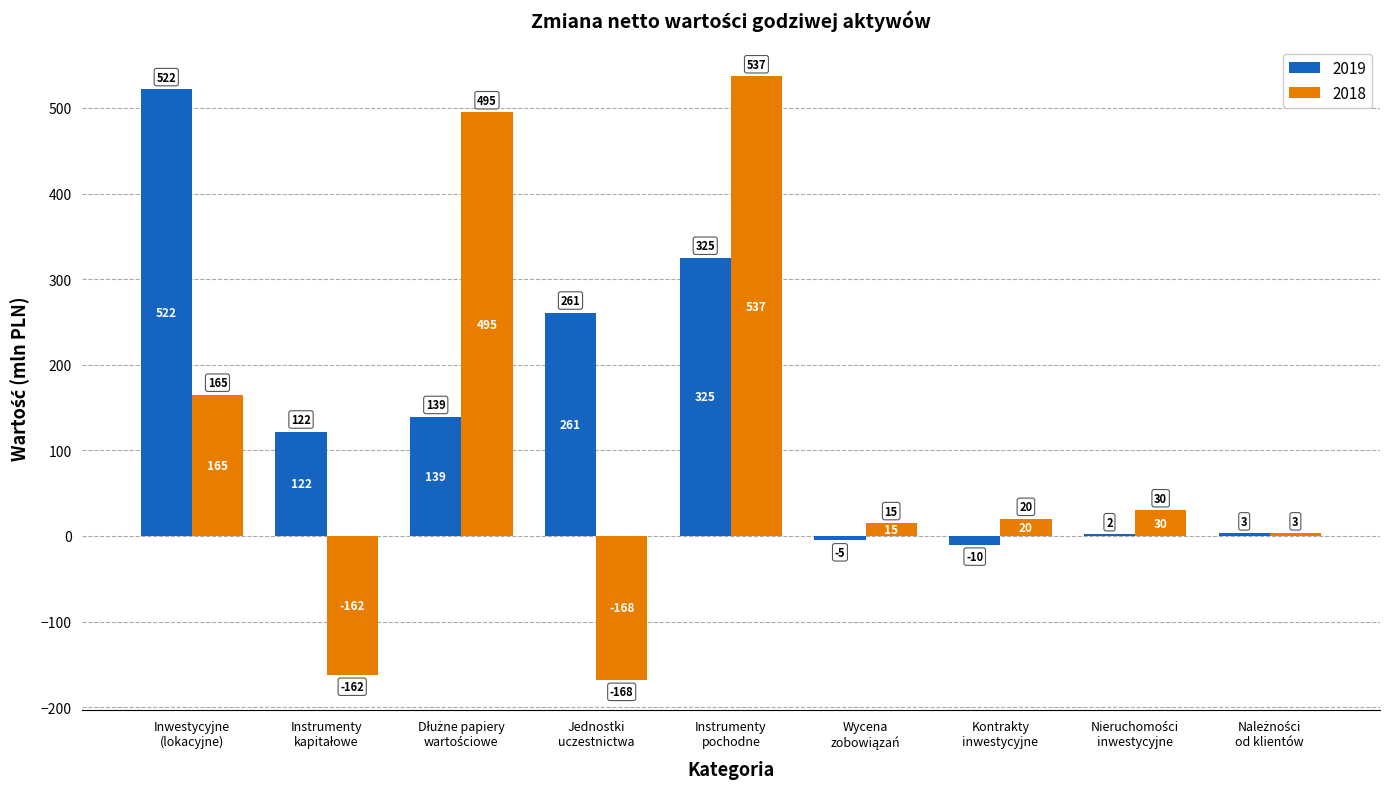

Which series has the largest total across all categories?

2019